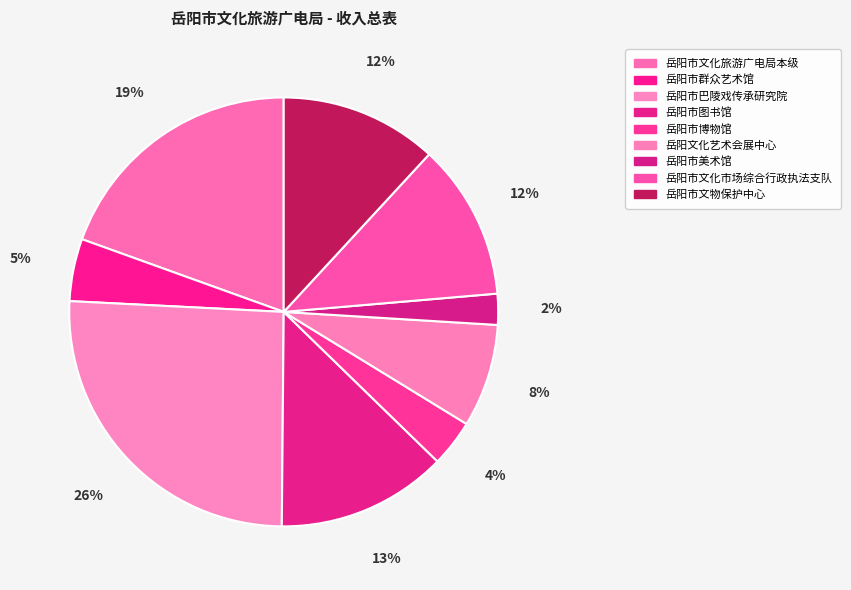

What is the change in value from 岳阳市文化旅游广电局本级 to 岳阳文化艺术会展中心?

-842.5